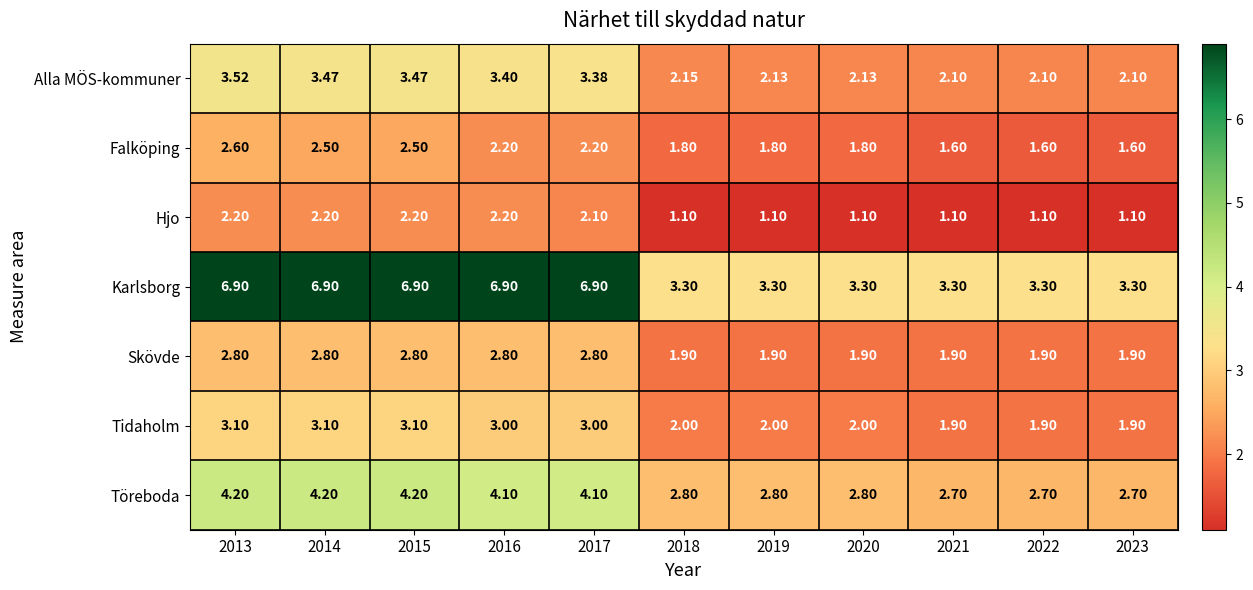

Count the number of data series in this chart.

7